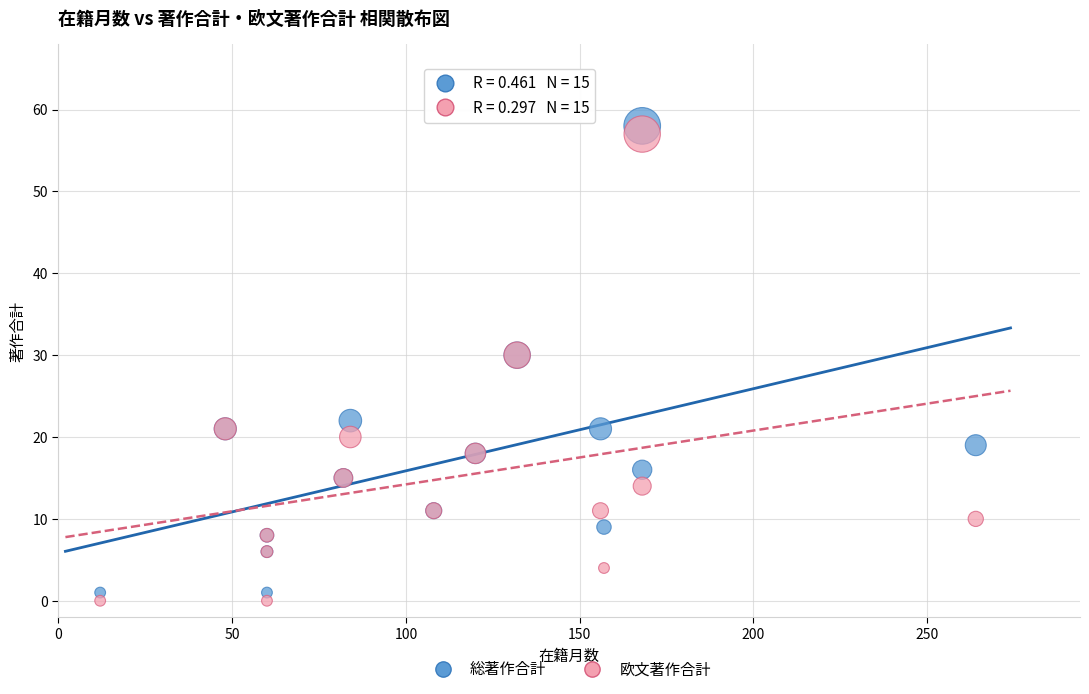

Which series reaches the maximum Y coordinate?

総著作合計